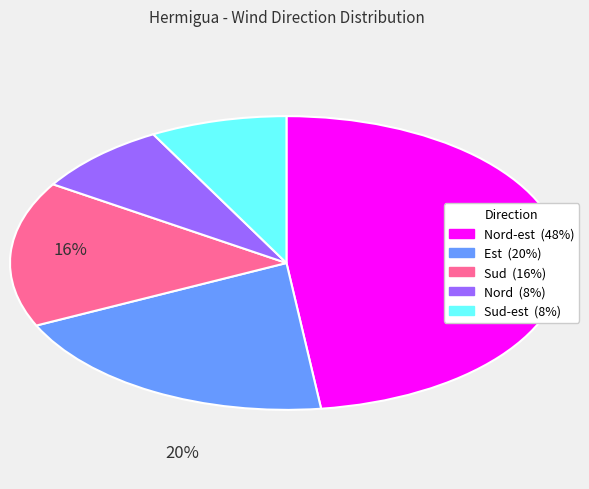

How many slices are in this pie chart?

5